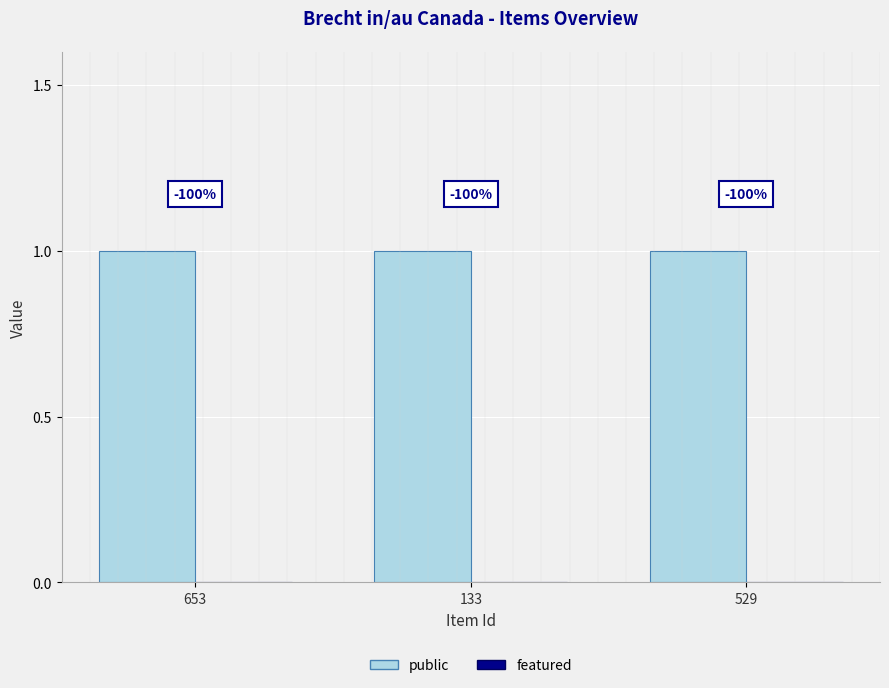

Which category has the highest value in the featured series?

653